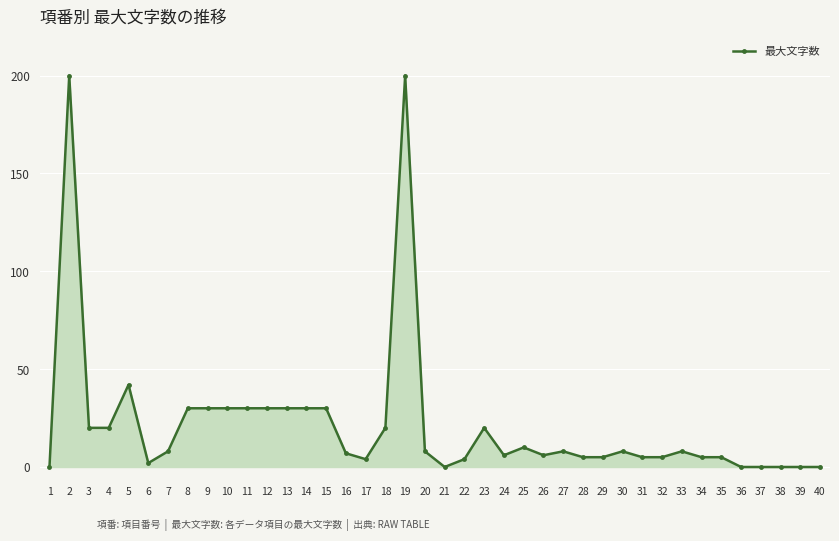

What is the change in value from 19 to 40?

-200